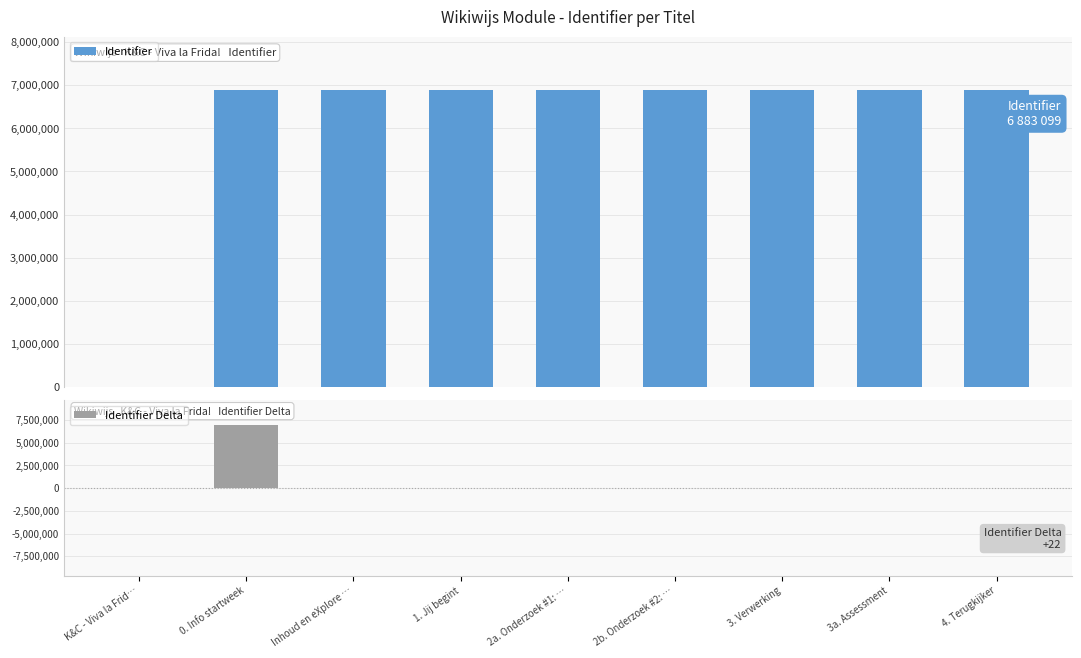

What is the sum of all Identifier Delta values?

6883099